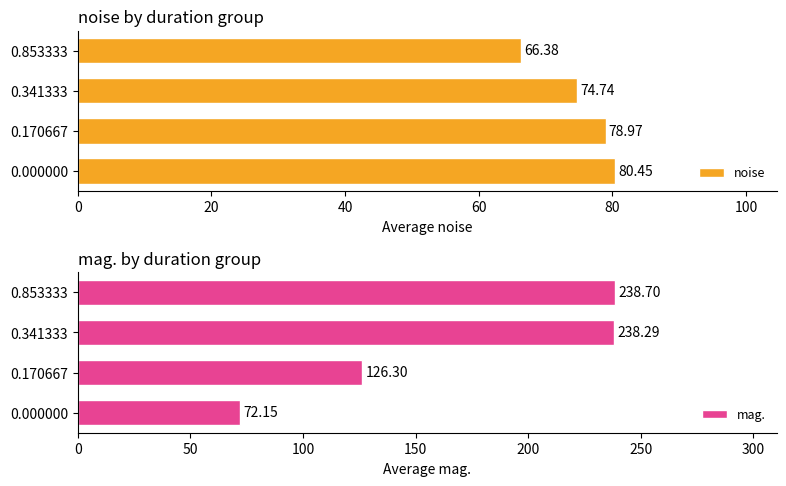

Count the number of data series in this chart.

2